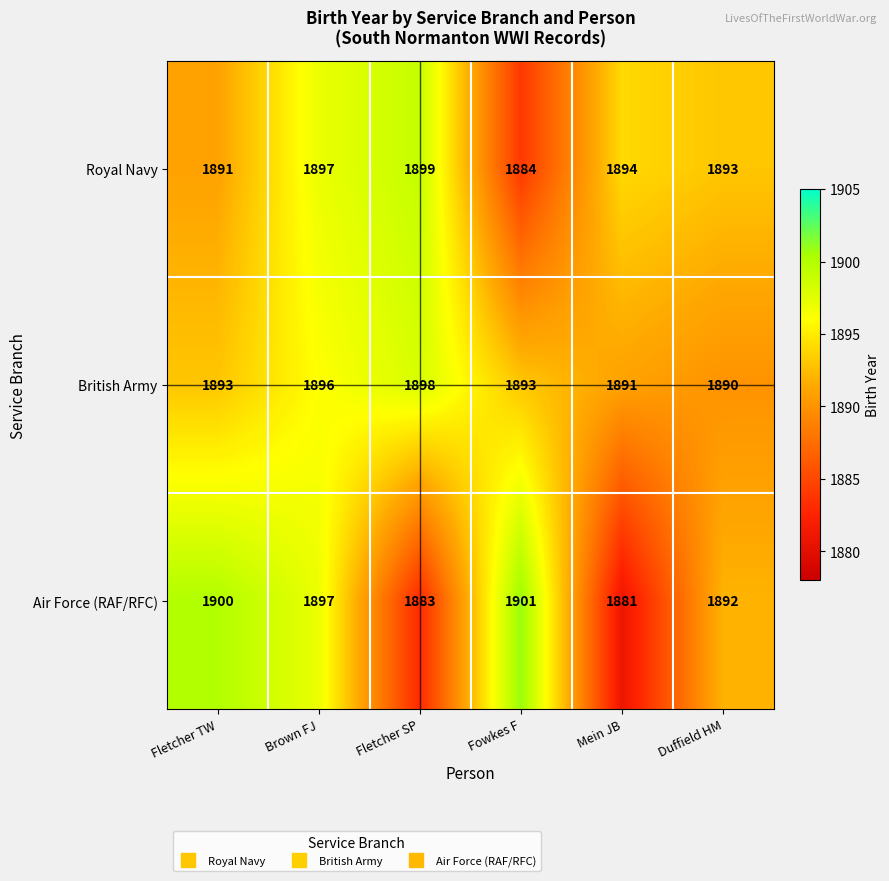

List the series in order of their overall mean, highest first.

British Army, Royal Navy, Air Force (RAF/RFC)